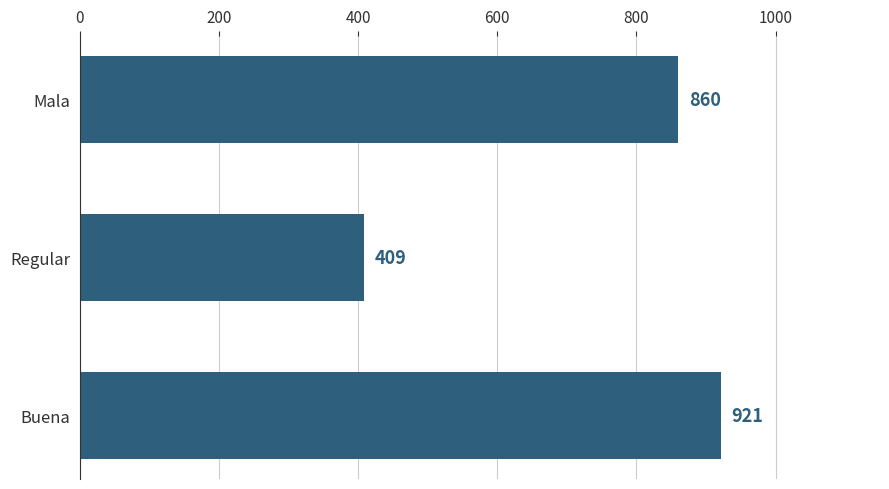

What is the value of the 3rd bar from the top?

921